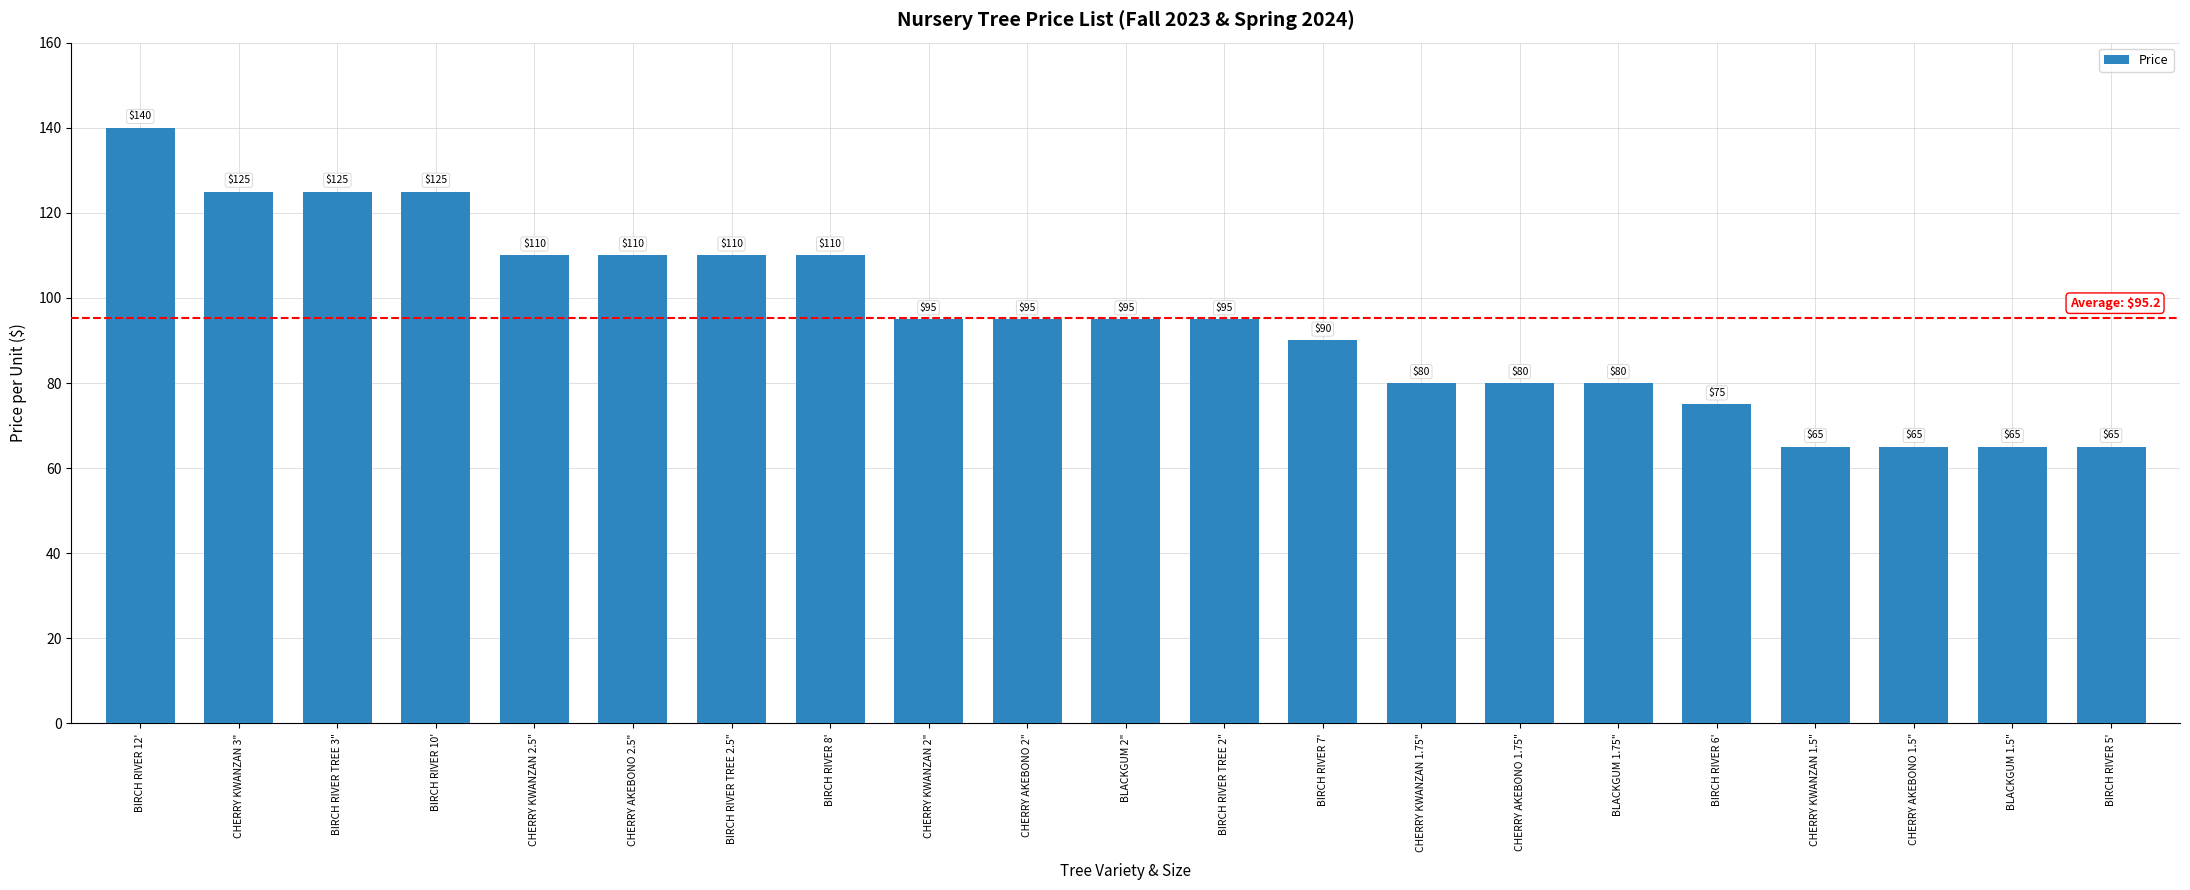

At which category does the chart reach its peak across all series?

BIRCH RIVER 12'